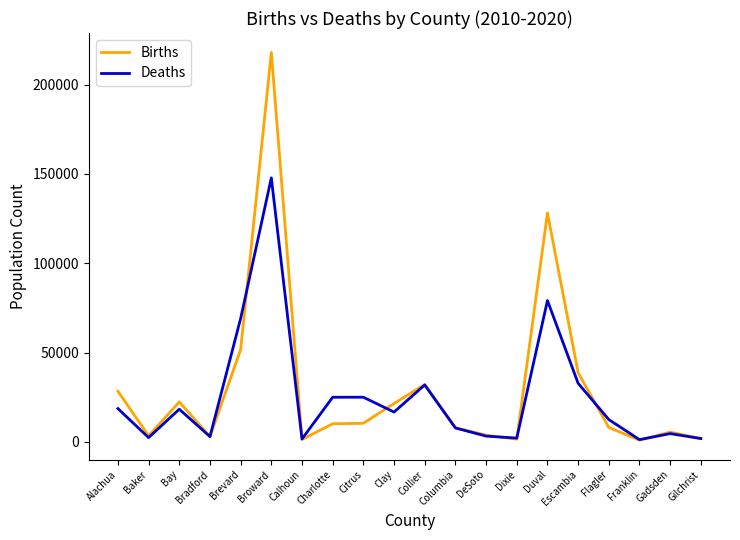

What is the difference between the maximum and second lowest values in the Deaths series?

146105